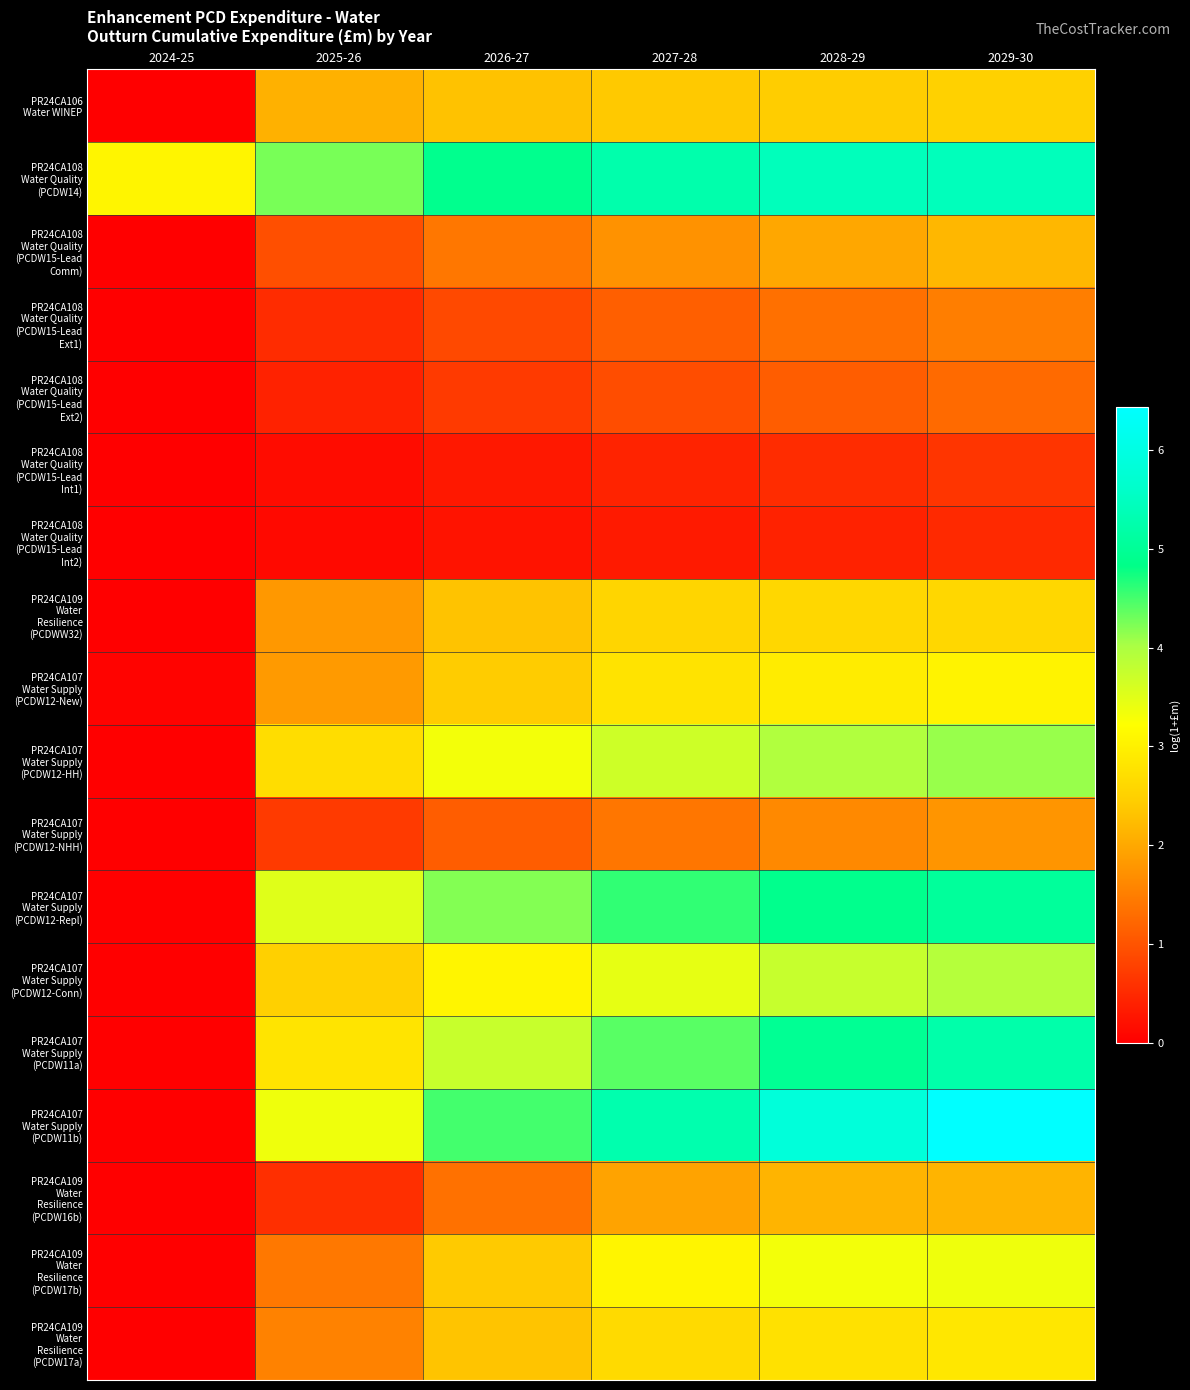

At 2026-27, list the series in order from largest to smallest.

PR24CA108 Water Quality (PCDW14), PR24CA107 Water Supply (PCDW11b), PR24CA107 Water Supply (PCDW12-Repl), PR24CA107 Water Supply (PCDW11a), PR24CA107 Water Supply (PCDW12-HH), PR24CA107 Water Supply (PCDW12-Conn), PR24CA107 Water Supply (PCDW12-New), PR24CA109 Water Resilience (PCDW17b), PR24CA109 Water Resilience (PCDW17a), PR24CA109 Water Resilience (PCDWW32), PR24CA106 Water WINEP, PR24CA108 Water Quality (PCDW15-Lead Comm), PR24CA109 Water Resilience (PCDW16b), PR24CA107 Water Supply (PCDW12-NHH), PR24CA108 Water Quality (PCDW15-Lead Ext1), PR24CA108 Water Quality (PCDW15-Lead Ext2), PR24CA108 Water Quality (PCDW15-Lead Int1), PR24CA108 Water Quality (PCDW15-Lead Int2)